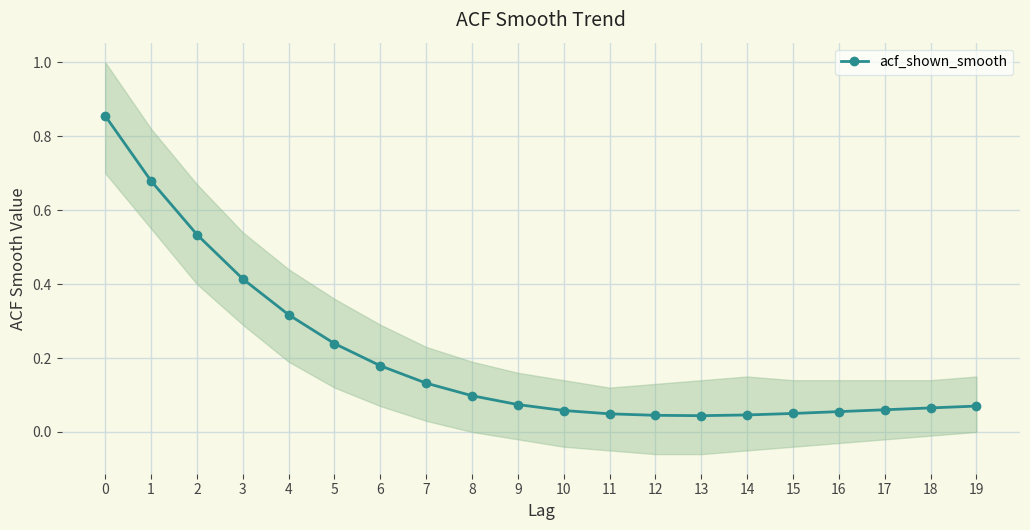

Read the value at 15.

0.1